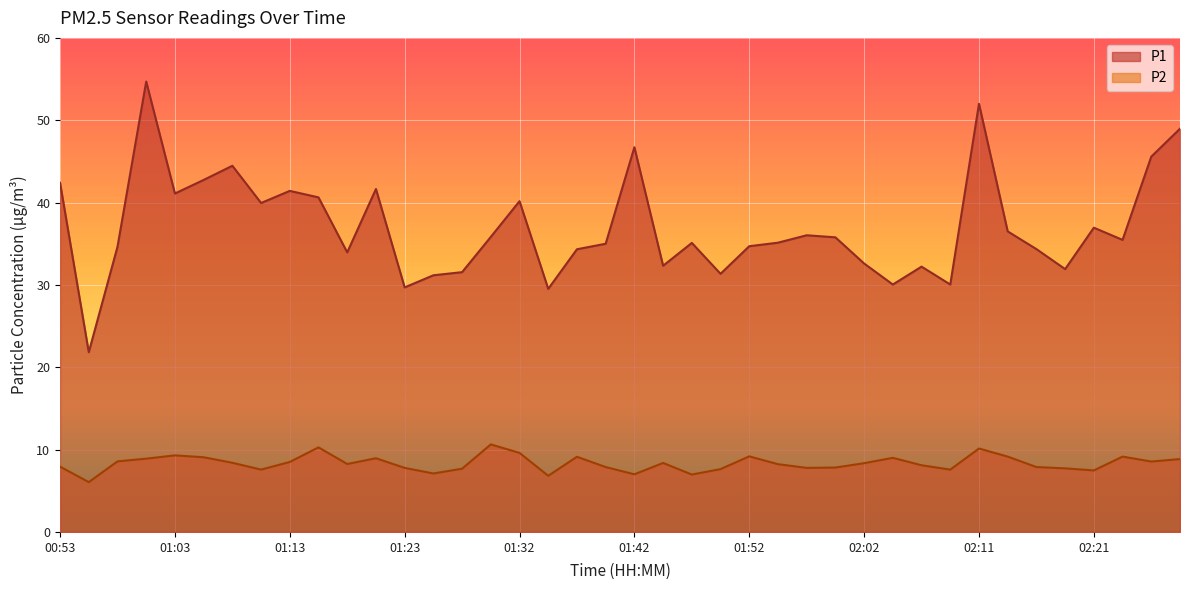

What is the average value of the P2 series?

8.3